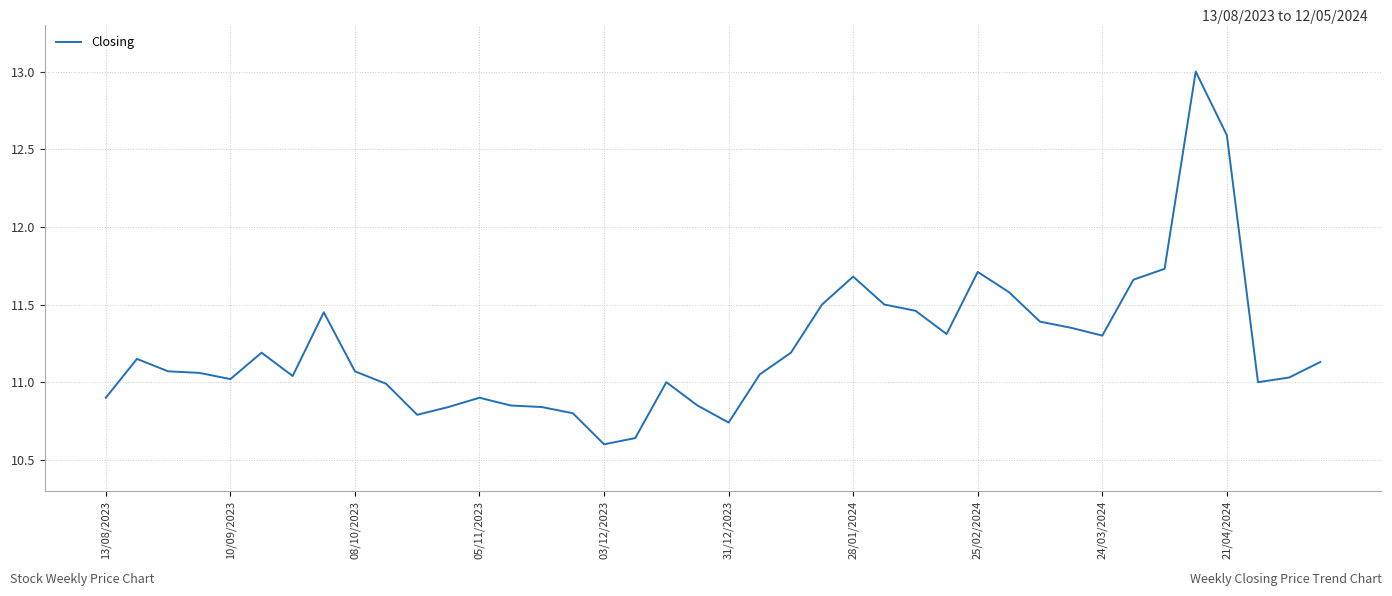

What is the maximum value shown in the chart?

13.0